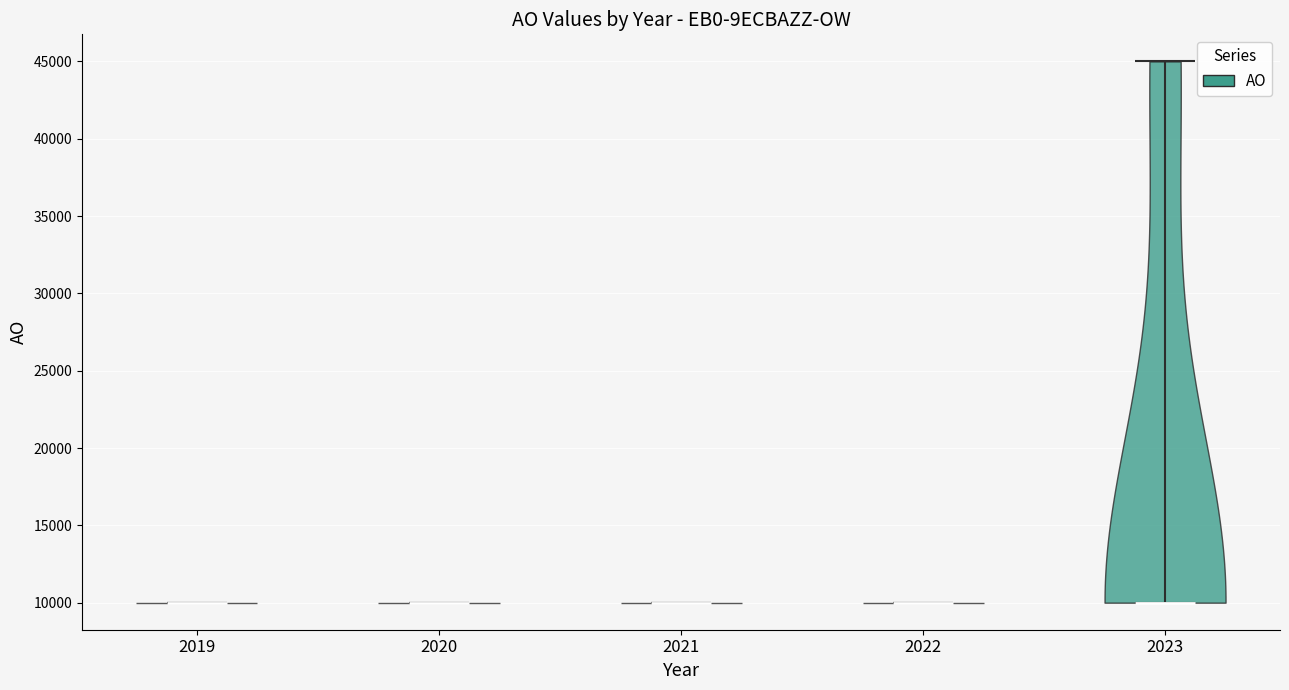

Reading left to right, read every violin against the y-axis: where its median line is, and the lowest and highest points it reaches. The values are not printed on the chart, so give them approximately, as read against the axis.

2019: median line 10000, lowest point 10000, highest point 10000
2020: median line 10000, lowest point 10000, highest point 10000
2021: median line 10000, lowest point 10000, highest point 10000
2022: median line 10000, lowest point 10000, highest point 10000
2023: median line 10000, lowest point 10000, highest point 45000